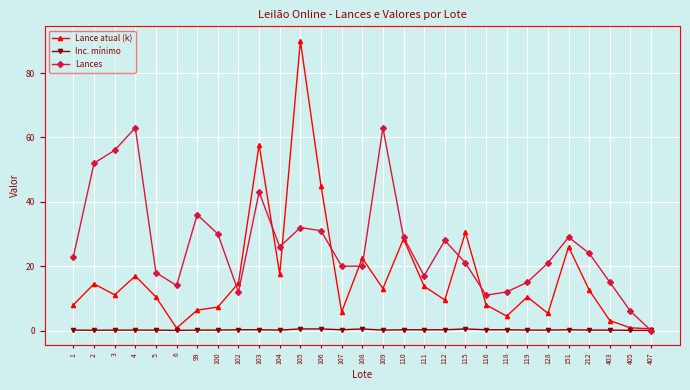

Which series has the largest total across all categories?

Lances